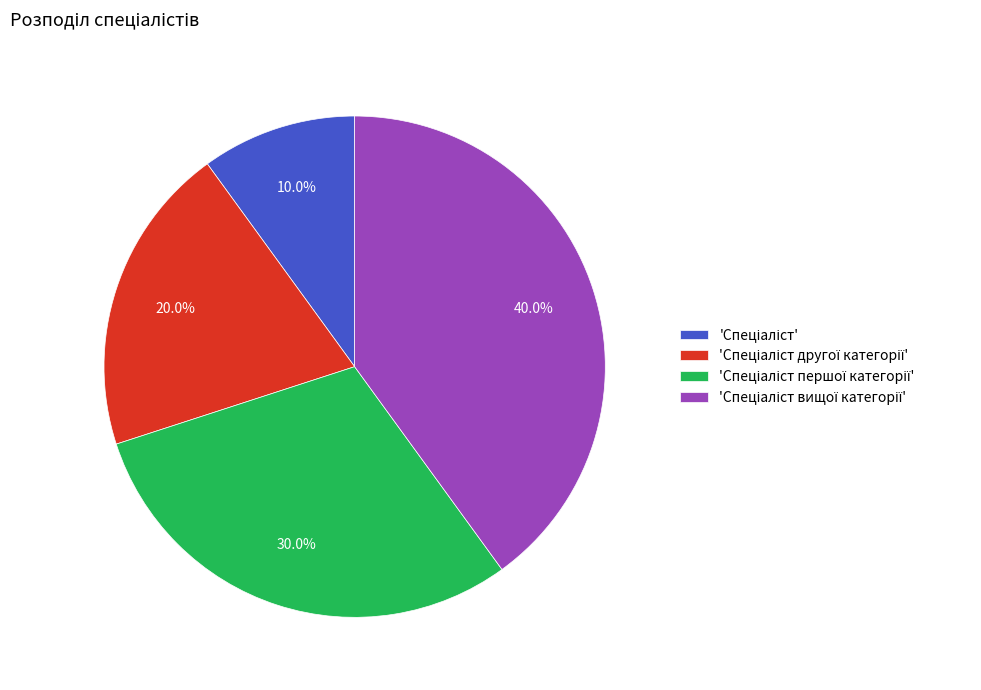

How many segments does this pie chart have?

4